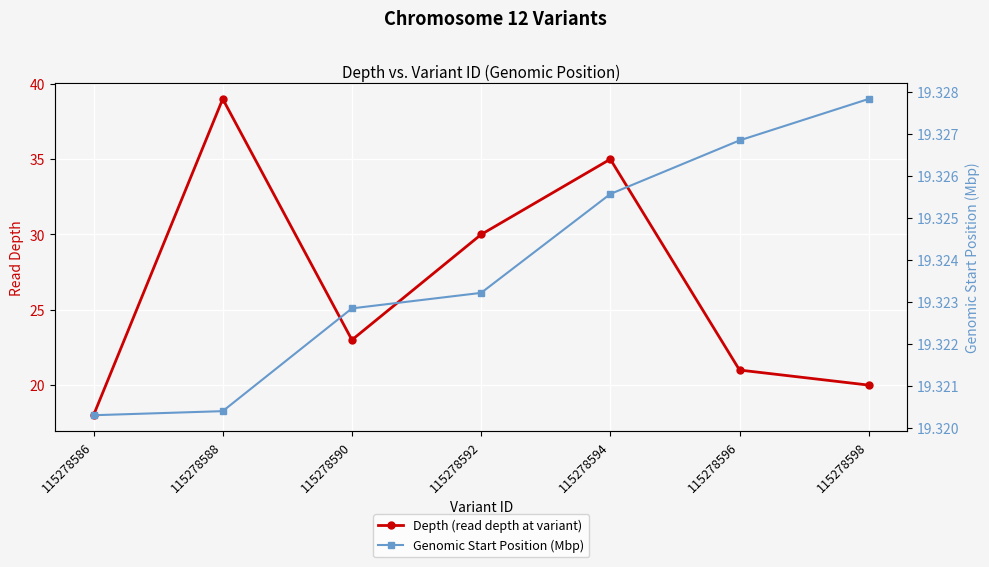

The value of Genomic Start Position (Mbp) at 115278588 is 4.4. True or false?

False